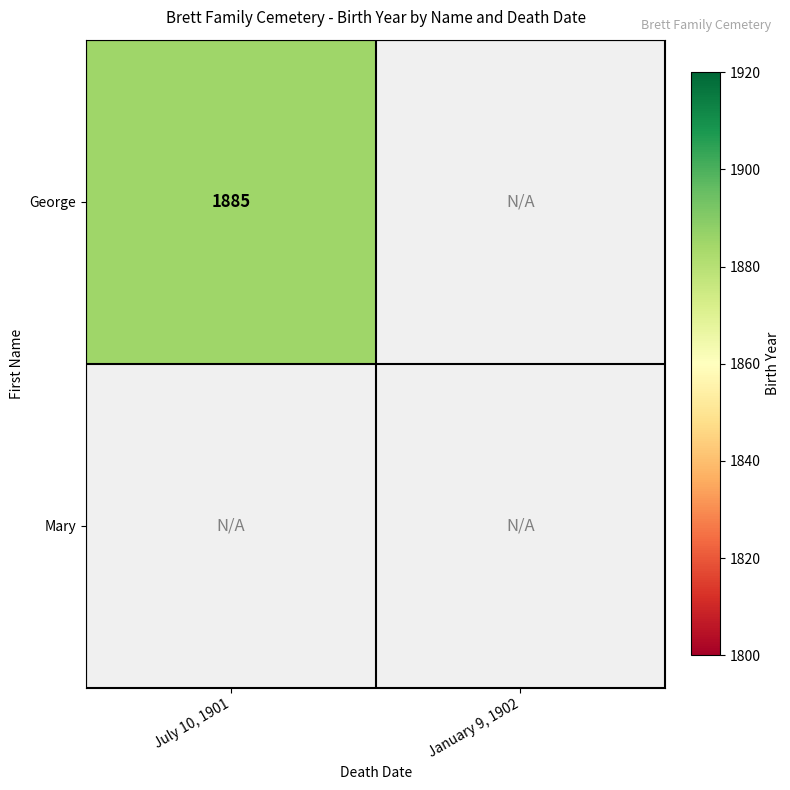

List the series in order of their overall mean, lowest first.

Mary, George